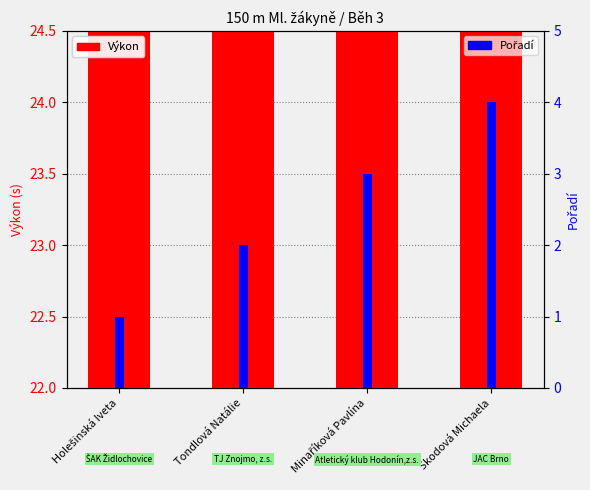

What is the sum of the Výkon values at Tondlová Natálie and Holešinská Iveta?

46.3